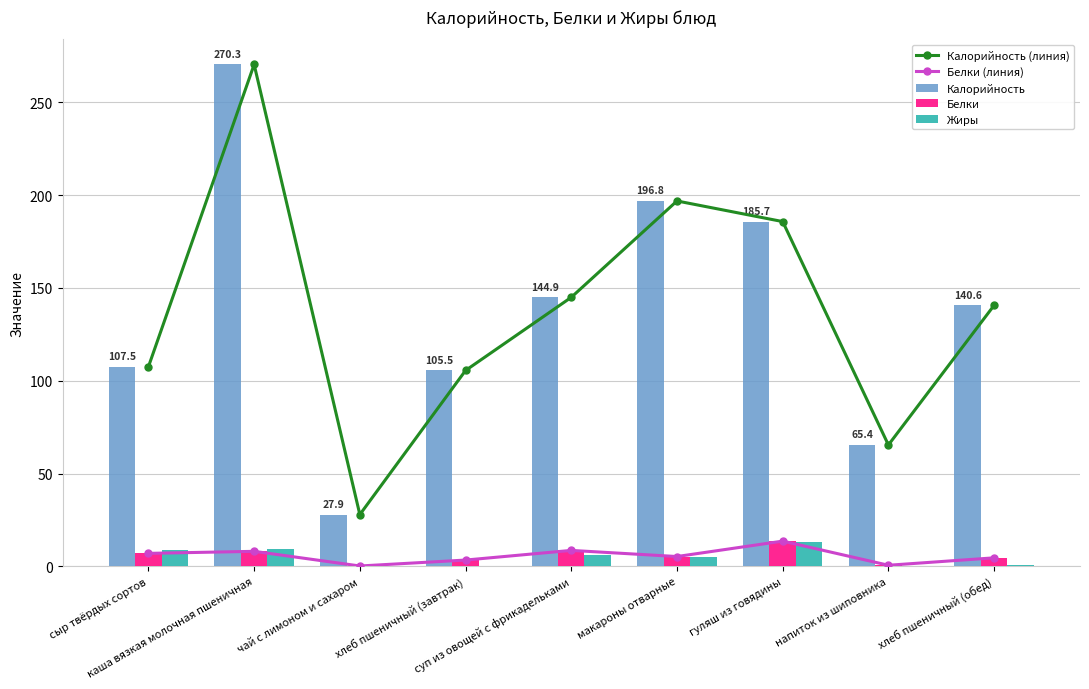

What is the greatest value displayed?

270.3